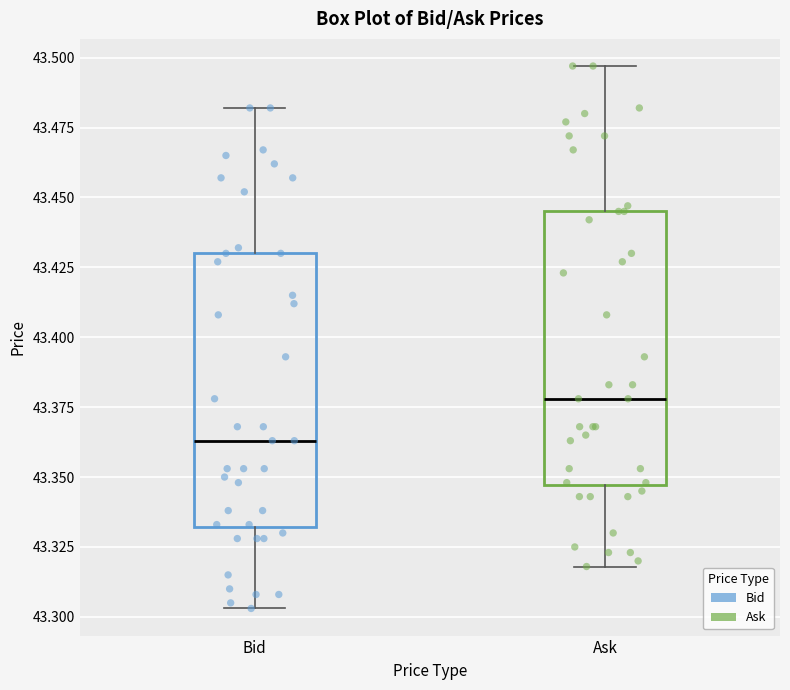

Where is the lower edge of the box for Ask on the y-axis? The values are not printed on the chart, so give them approximately, as read against the axis.

43.345